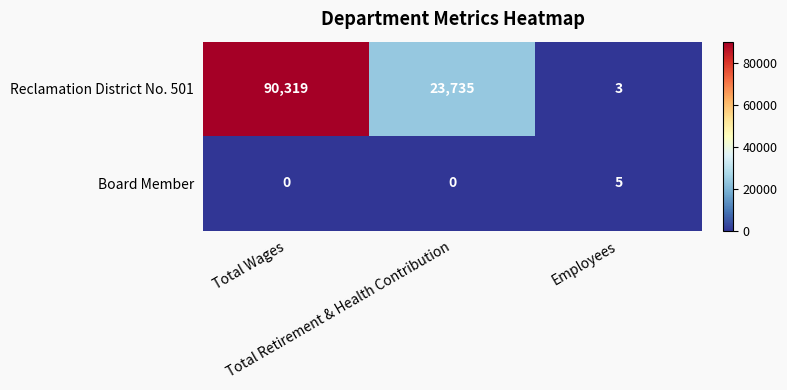

Rank the series by their average value, from highest to lowest.

Reclamation District No. 501, Board Member